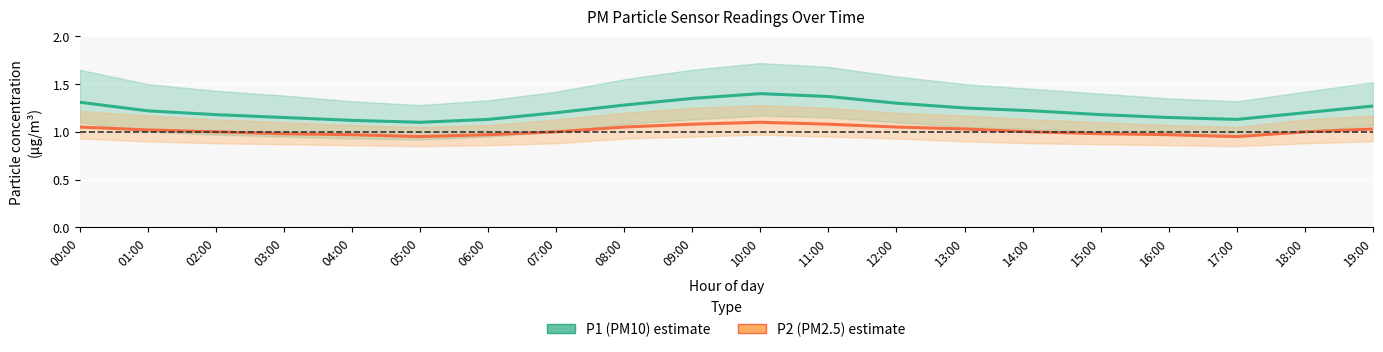

The value of P1 (PM10) estimate at 17:00 is 1.1. True or false?

True